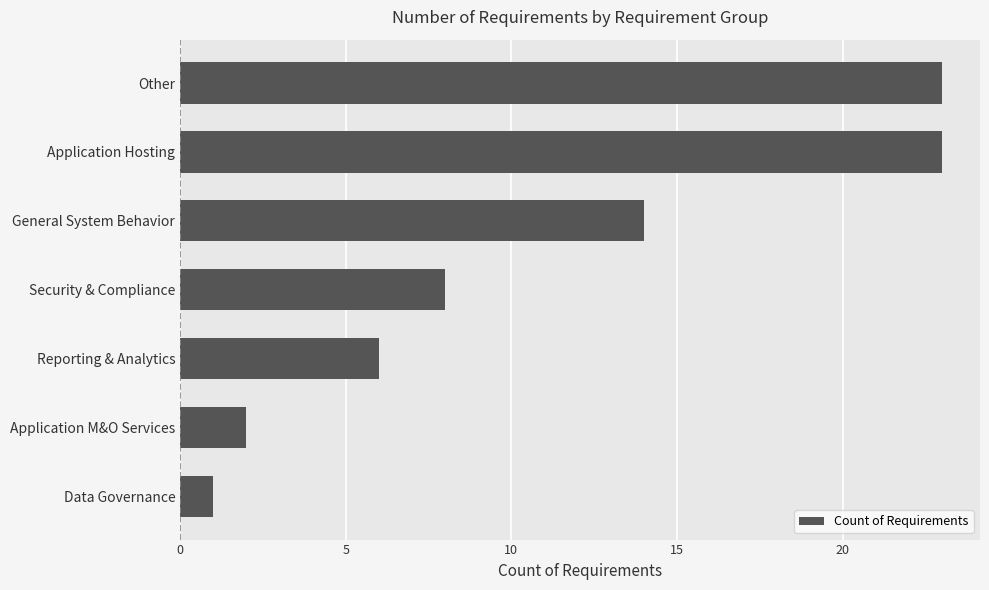

How many bars are there in total?

7